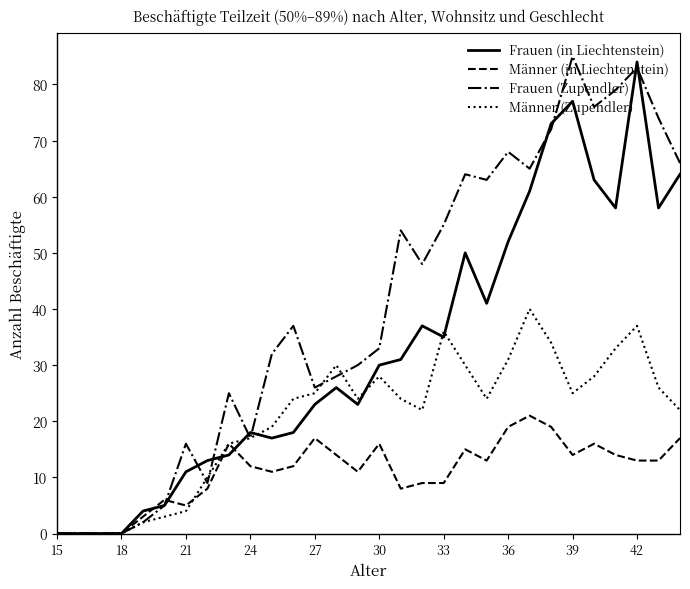

Which series has the largest range (max minus min)?

Frauen (Zupendler)